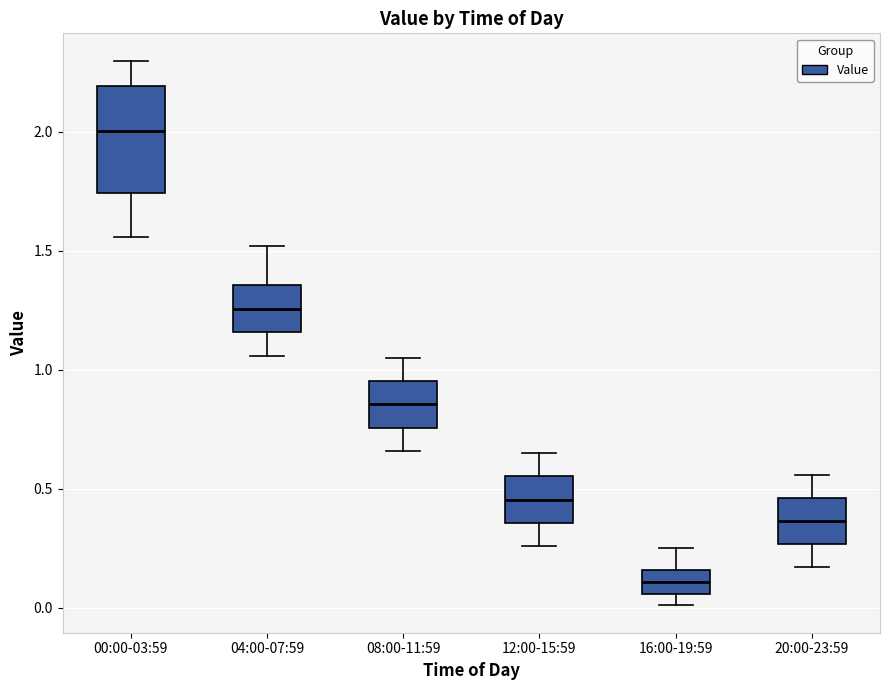

Which box has the highest median line?

00:00-03:59